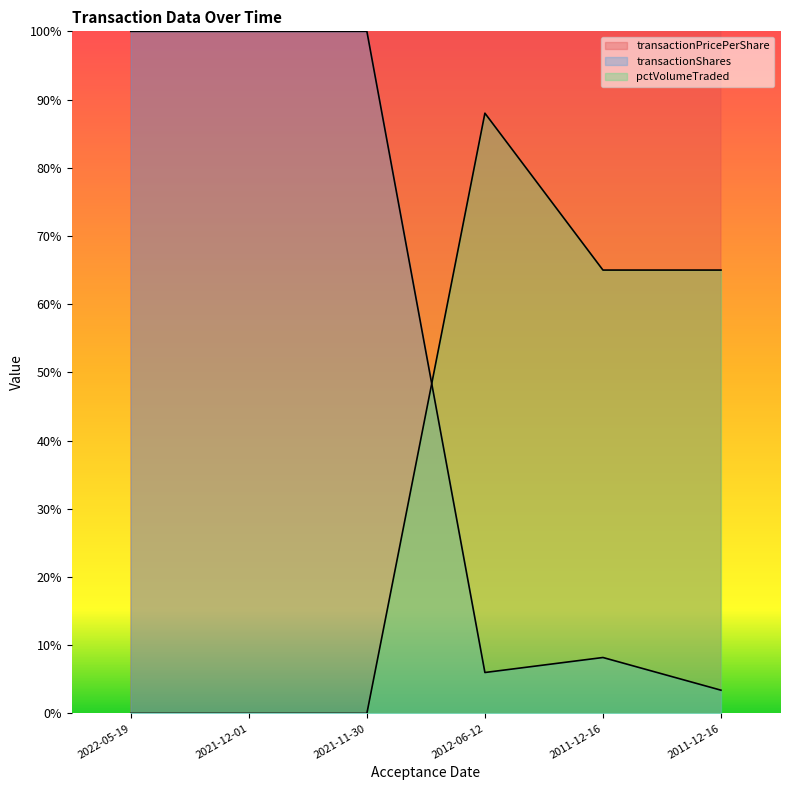

Reading left to right, what are all the values shown in this chart?

transactionPricePerShare: 256.3	511.6	465.1	13770.0	12121.2	12120.0
transactionShares: 120.0	120.0	120.0	7.2	9.8	4.1
pctVolumeTraded: 0.0	0.0	0.0	105.6	78.0	78.0